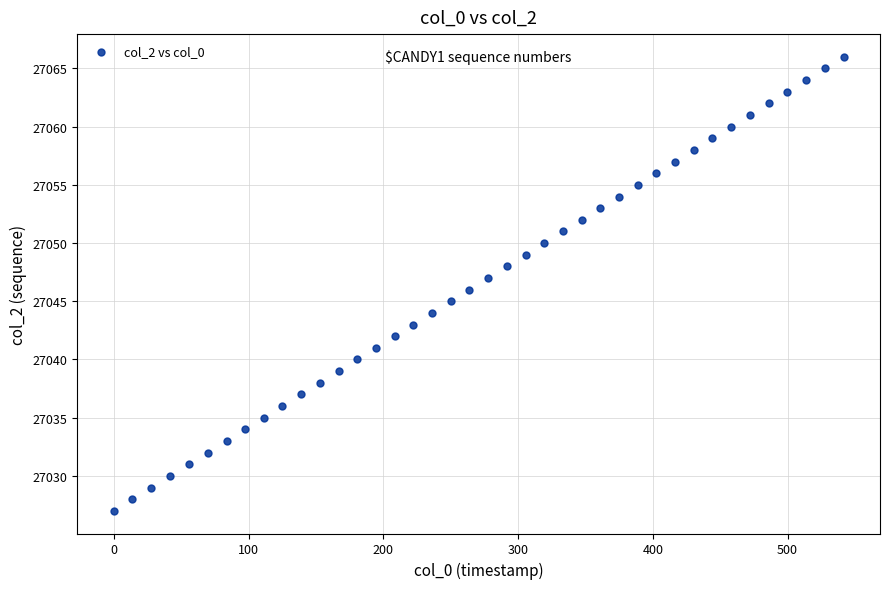

How many points are shown in the scatter plot?

40